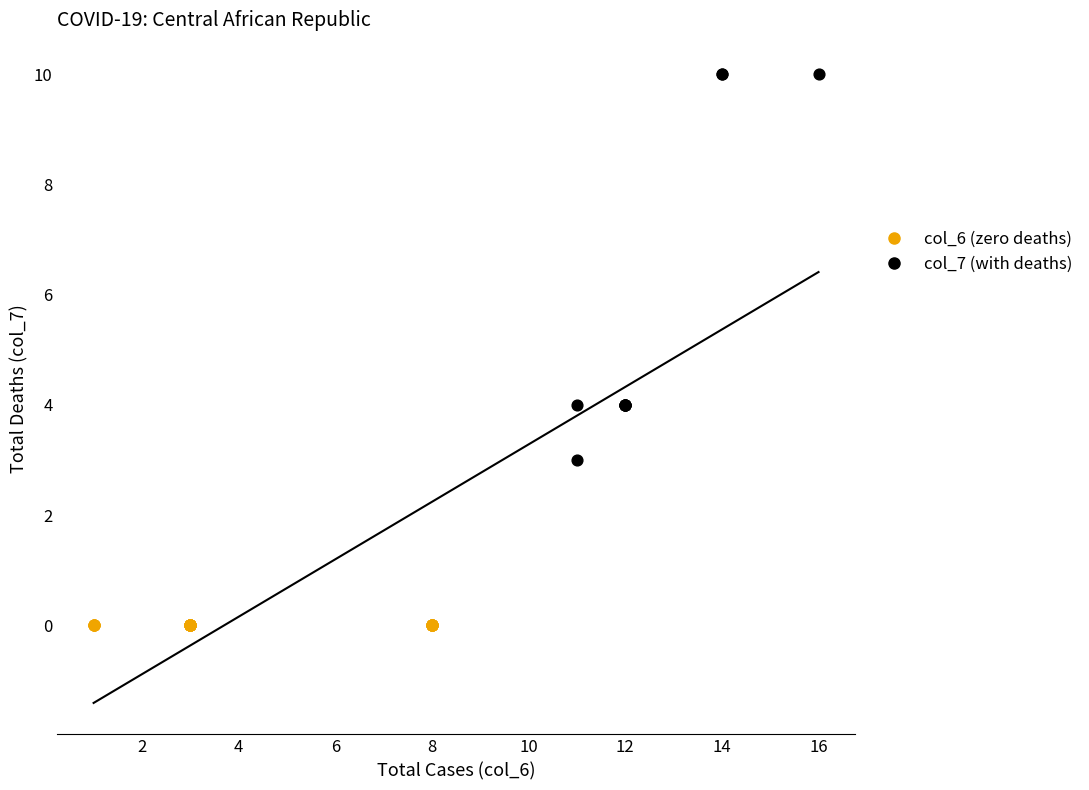

Which series contains the highest Y value?

col_7 (with deaths)